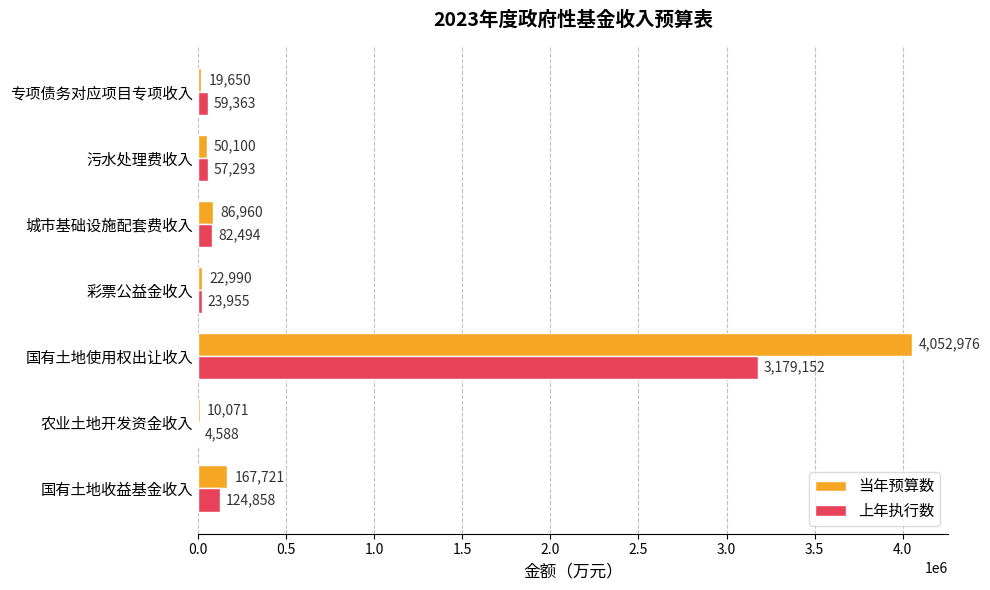

Is it true that 上年执行数 equals 4588 at 农业土地开发资金收入?

True